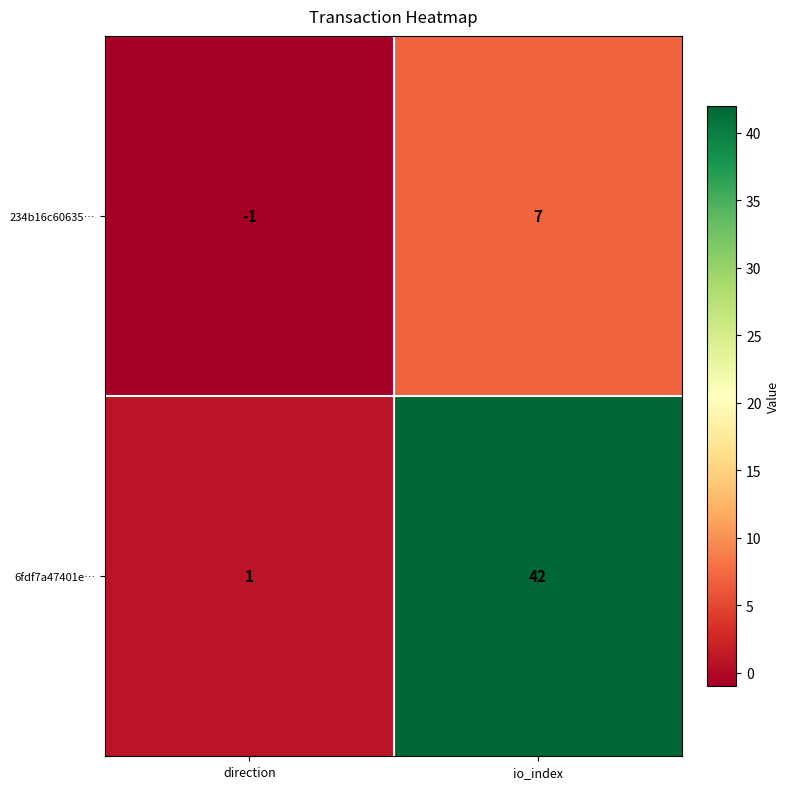

Which series has the largest total across all categories?

6fdf7a47401e…